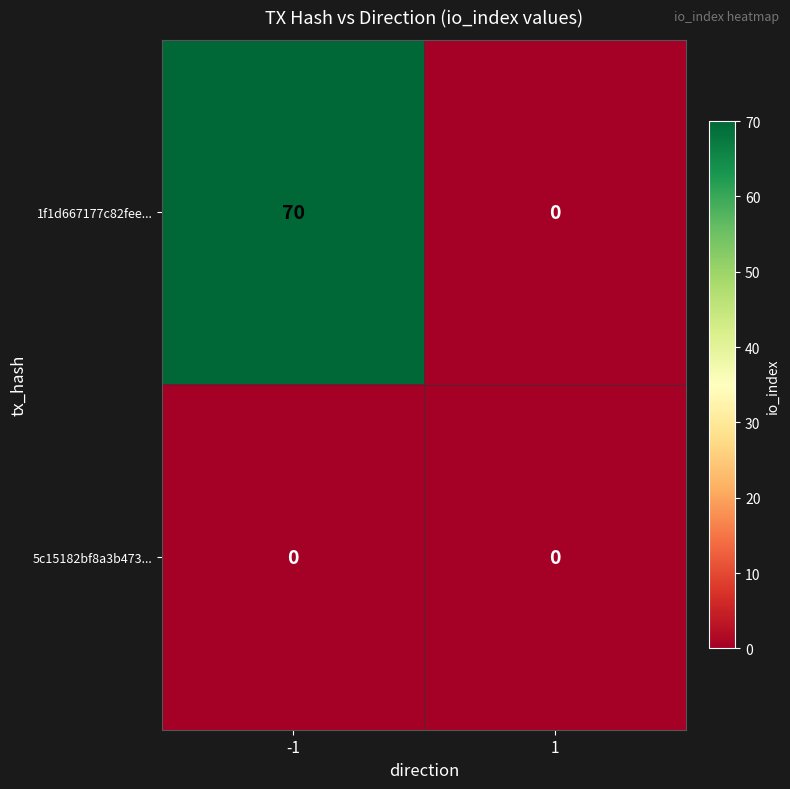

Reading left to right, extract all data points from this chart.

1f1d667177c82fee...: 70	0
5c15182bf8a3b473...: 0	0